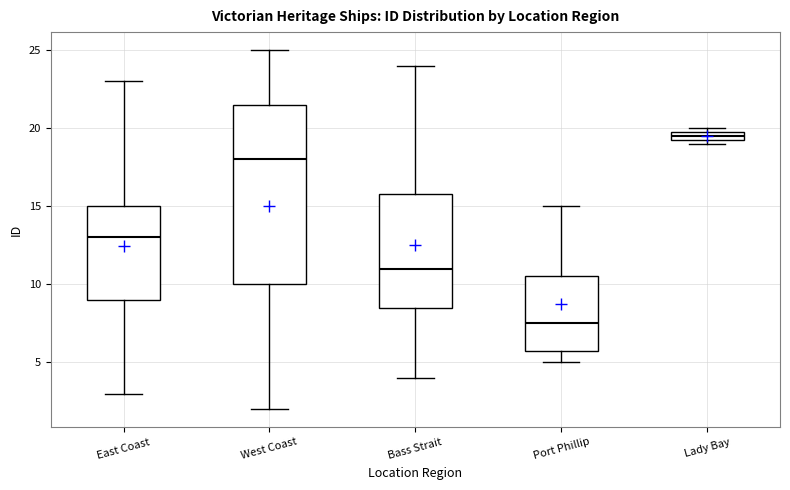

Where does the upper whisker of the box for Port Phillip end on the y-axis? The values are not printed on the chart, so give them approximately, as read against the axis.

15.0